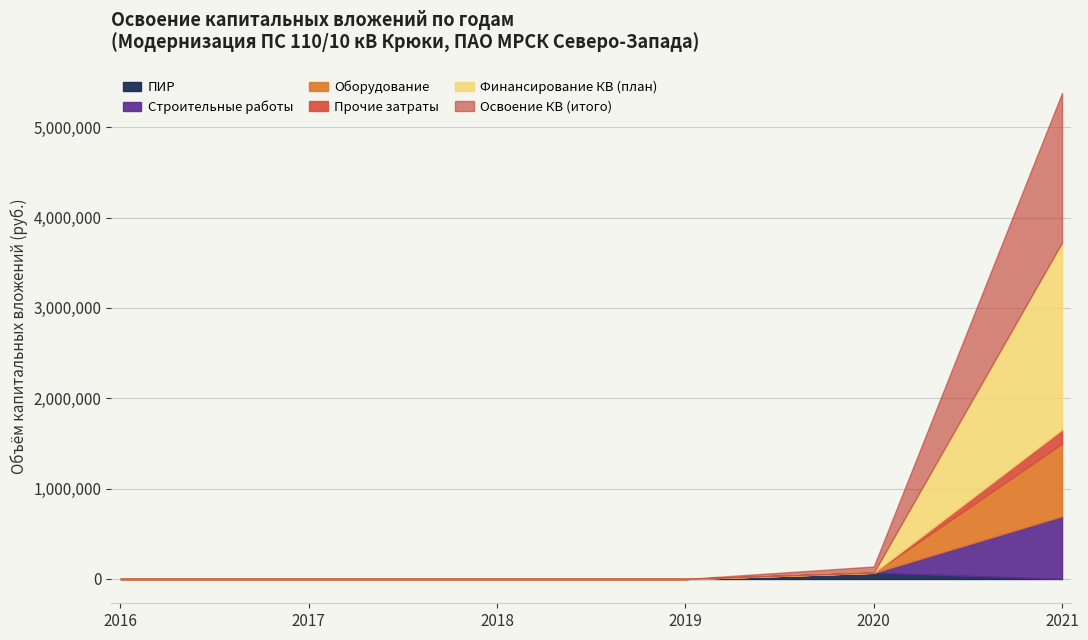

How many data points in Финансирование КВ (план) are above 0?

1